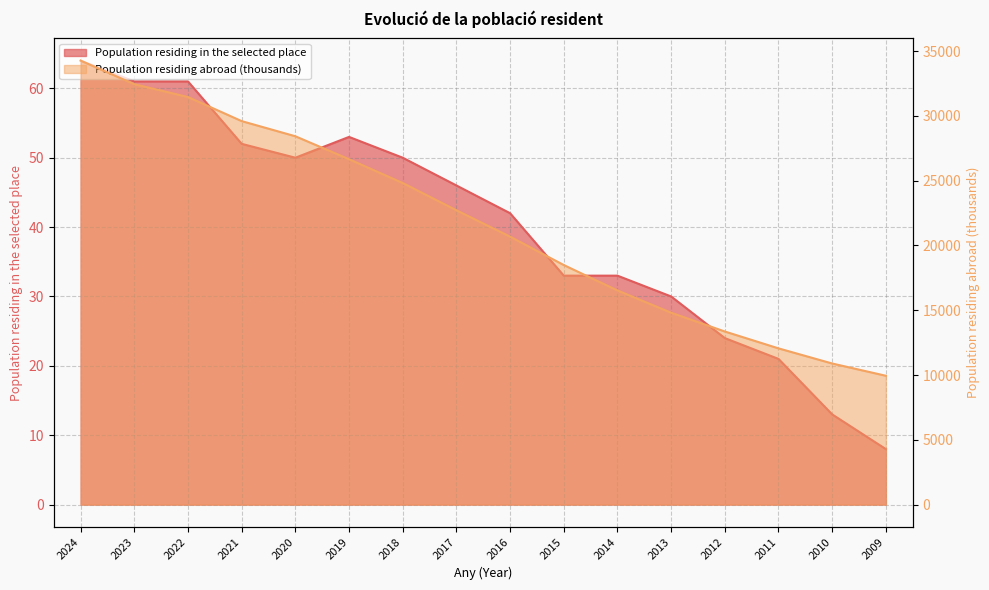

Reading left to right, extract all data points from this chart.

Population residing in the selected place: 64	61	61	52	50	53	50	46	42	33	33	30	24	21	13	8
Population residing abroad (thousands): 34269	32447	31456	29598	28429	26656	24822	22716	20681	18490	16529	14809	13360	12058	10890	9943